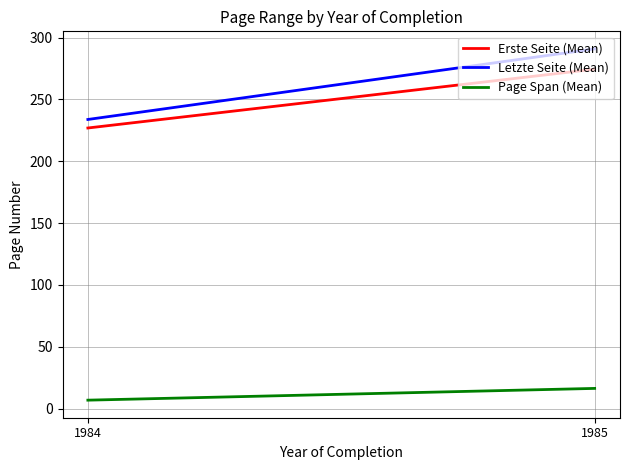

What is the difference between the highest and lowest values at 1985?

274.4